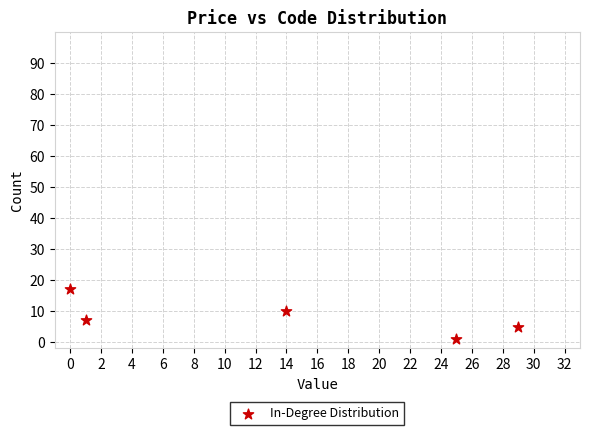

What is the average Y value?

8